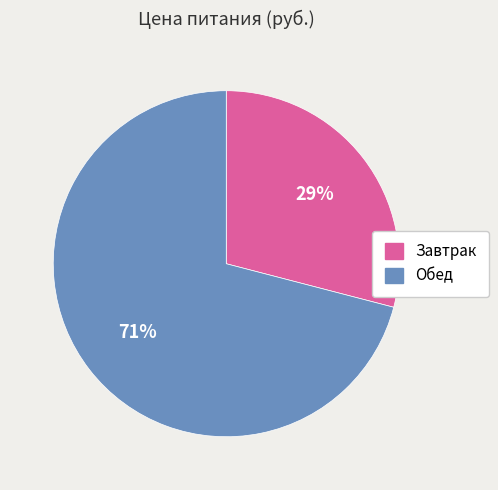

How many segments does this pie chart have?

2